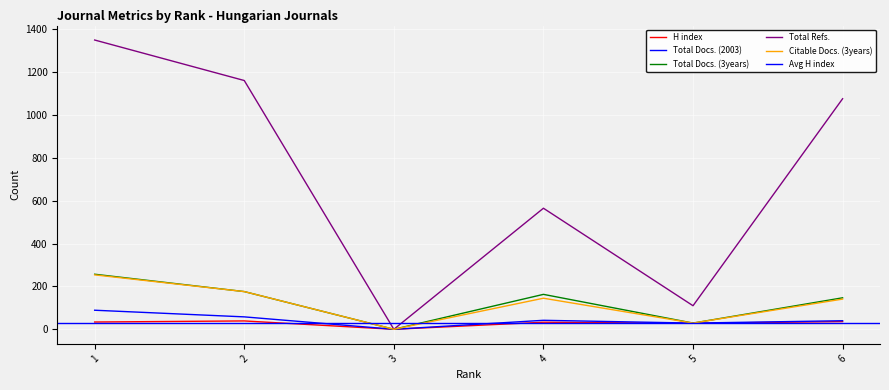

Reading left to right, extract all data points from this chart.

H index: 1=34	2=39	3=0	4=33	5=28	6=36
Total Docs. (2003): 1=89	2=58	3=0	4=42	5=29	6=40
Total Docs. (3years): 1=257	2=176	3=0	4=163	5=29	6=147
Total Refs.: 1=1350	2=1161	3=0	4=565	5=110	6=1076
Citable Docs. (3years): 1=254	2=176	3=0	4=145	5=29	6=141